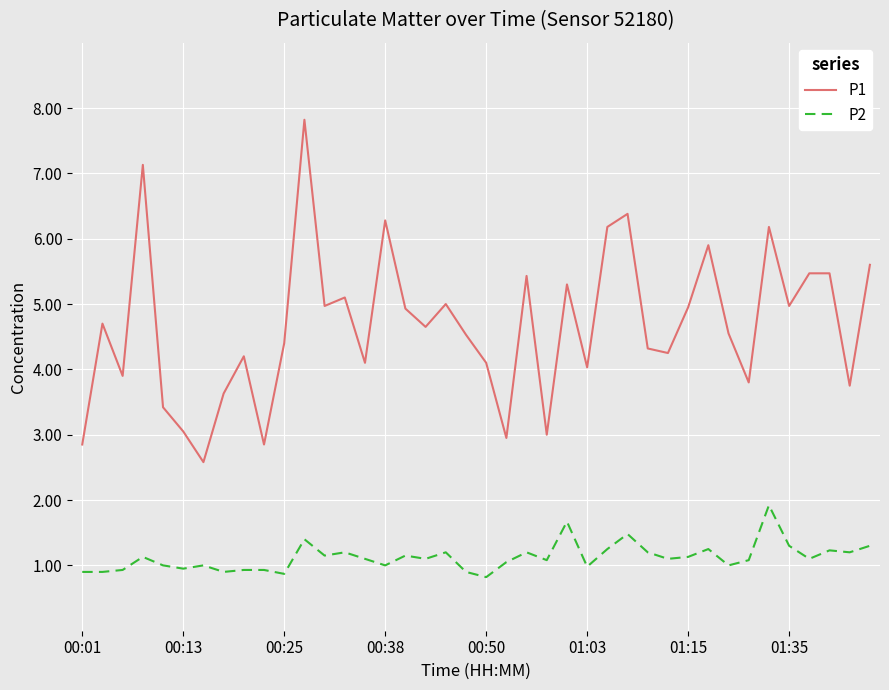

Rank the series by their maximum value, from highest to lowest.

P1, P2